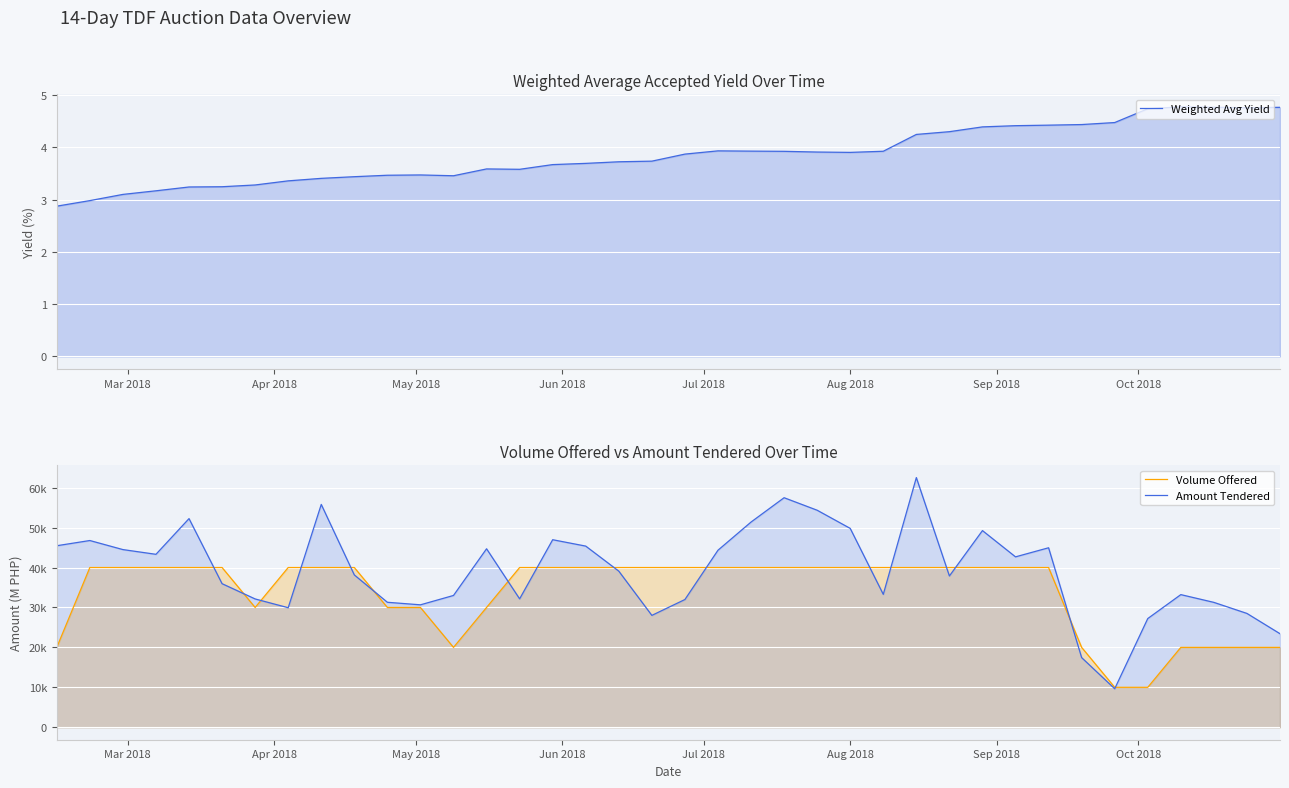

What is the smallest value displayed?

2.9